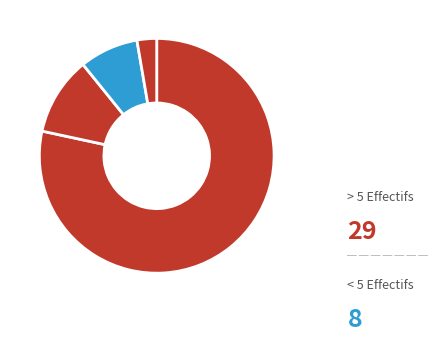

How many segments does this pie chart have?

4